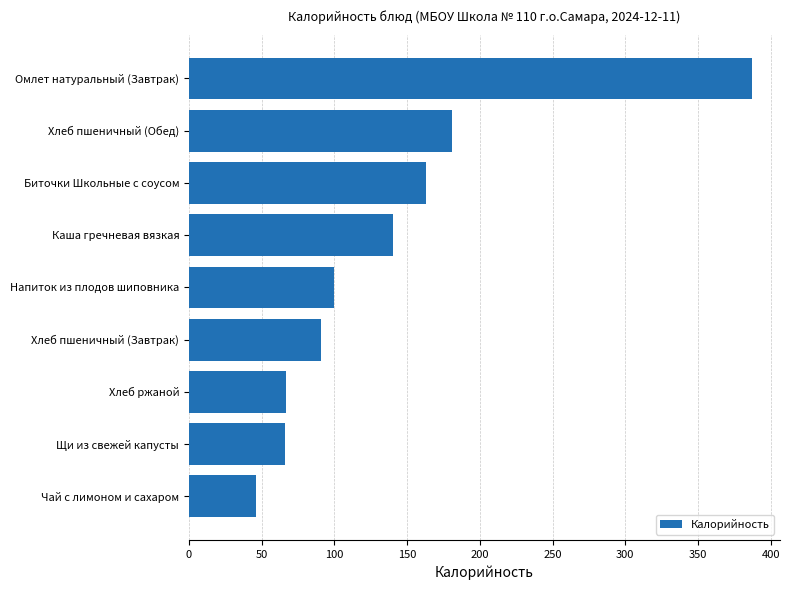

What is the difference between the maximum and minimum values?

341